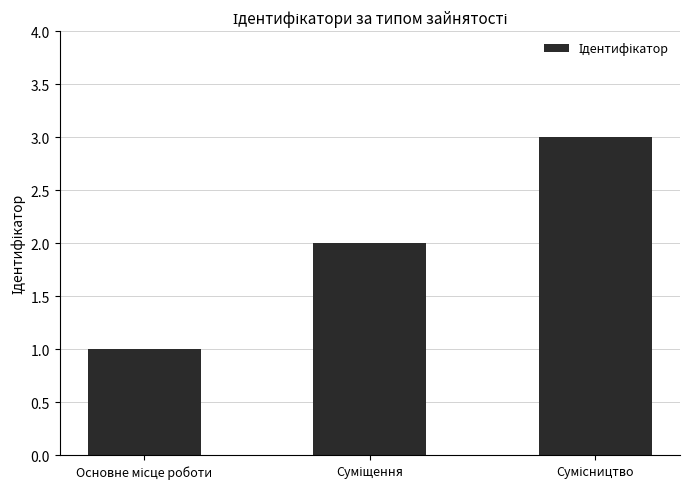

Count the number of categories in the chart.

3